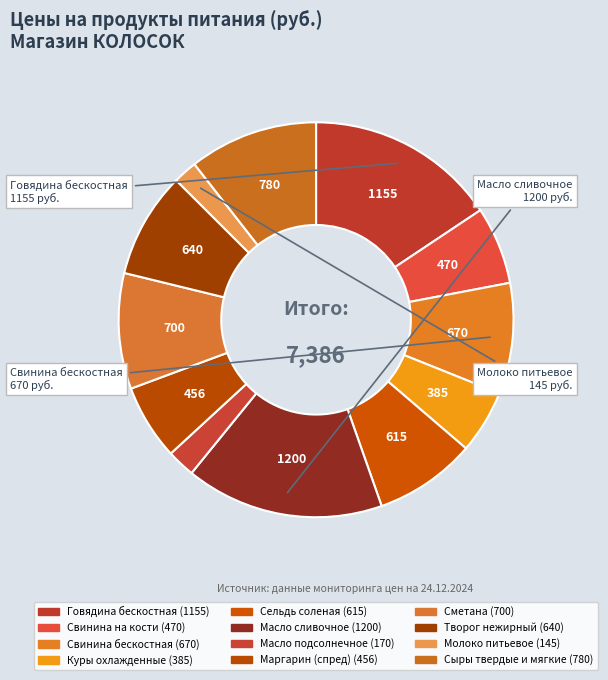

The Маргарин (спред) slice represents 6% of the pie. True or false?

True